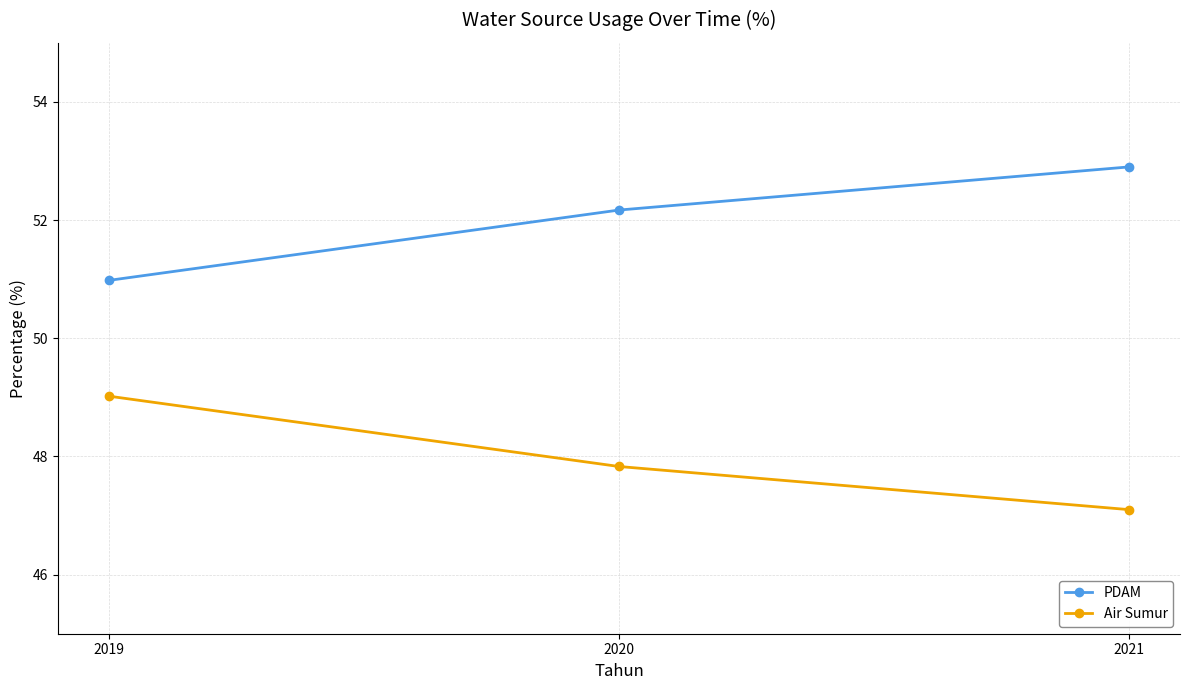

Which category has the lowest value across all series?

2021